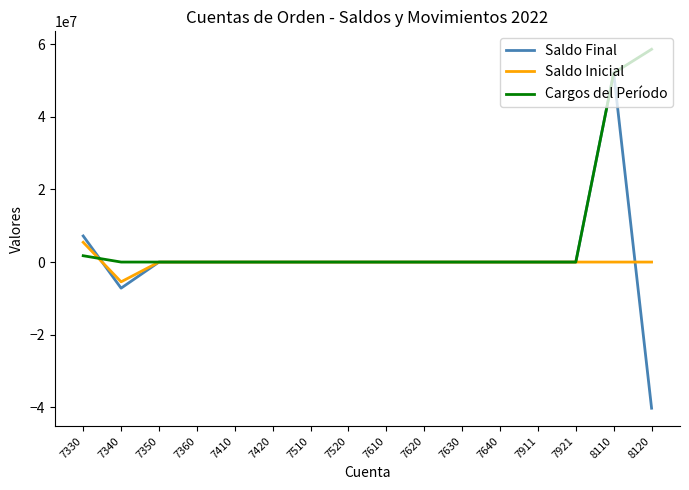

At which label does Saldo Inicial reach its peak?

7330